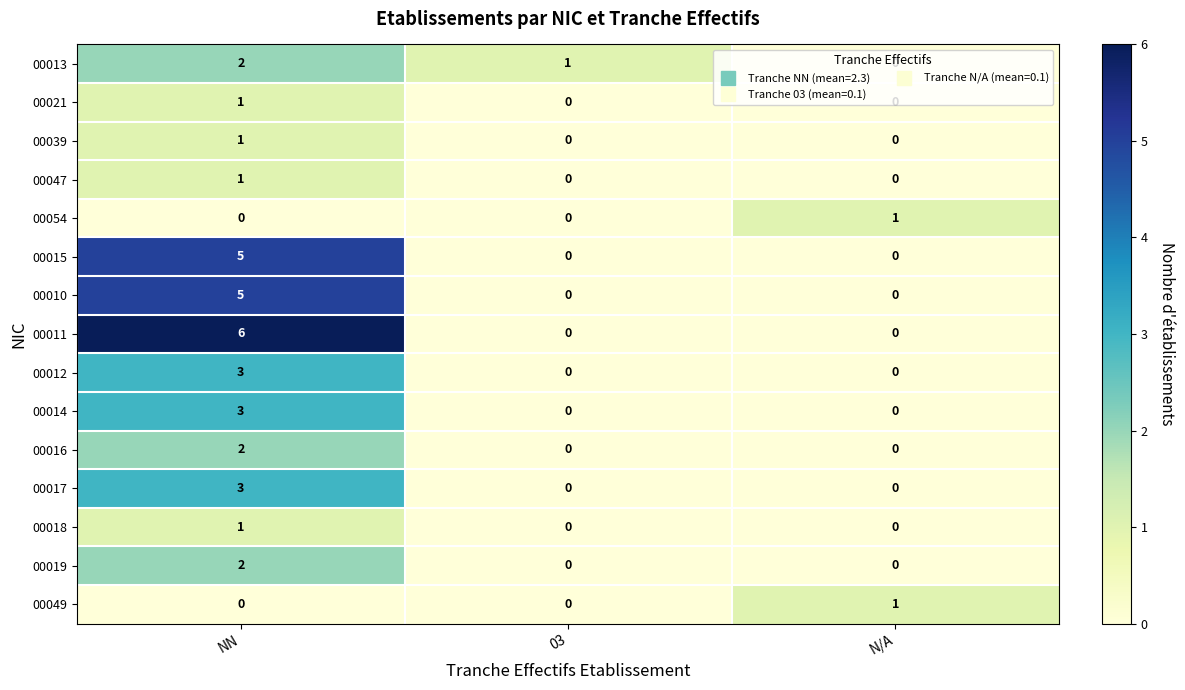

What is the maximum value shown in the chart?

6